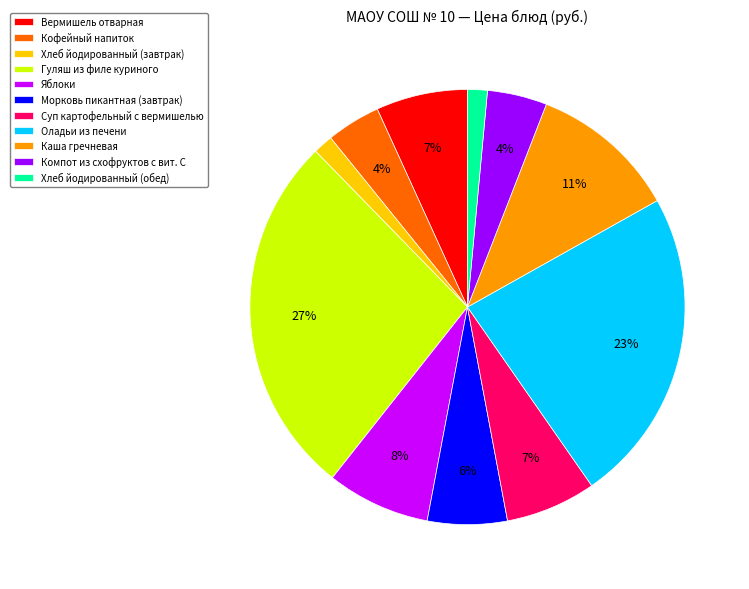

Is Вермишель отварная the majority of the pie?

No